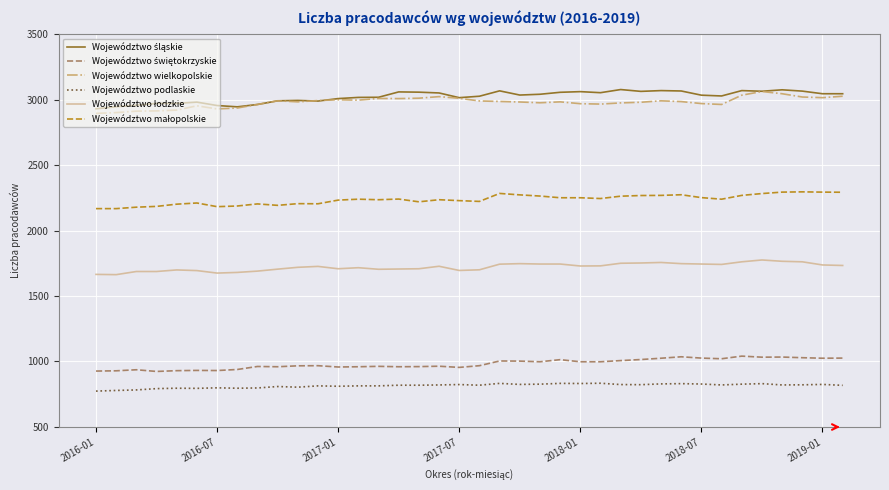

True or false: Województwo podlaskie and Województwo wielkopolskie cross at least once.

False